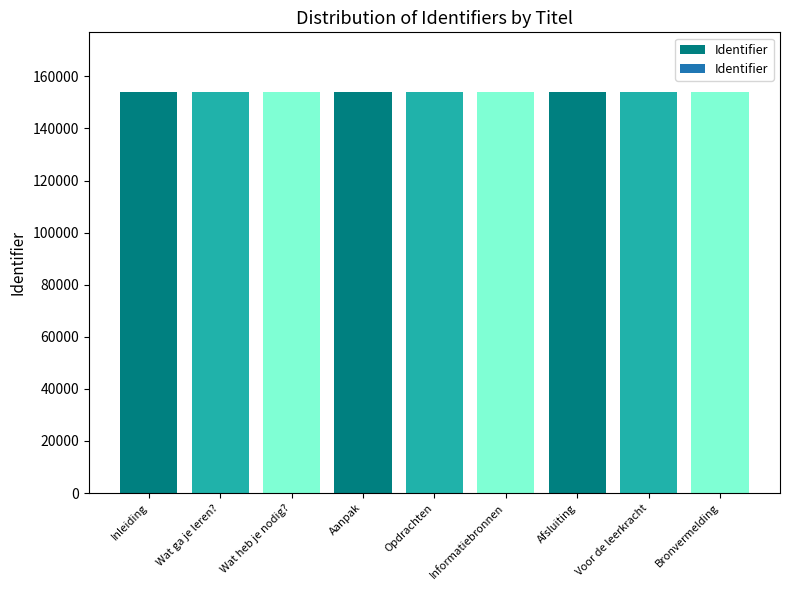

The value at Opdrachten is 259274. True or false?

False